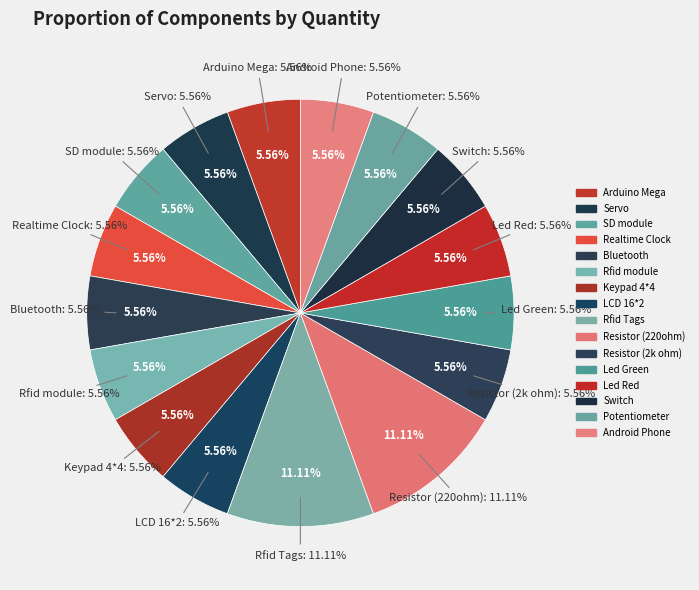

To the nearest percent, what portion does Arduino Mega represent?

6%